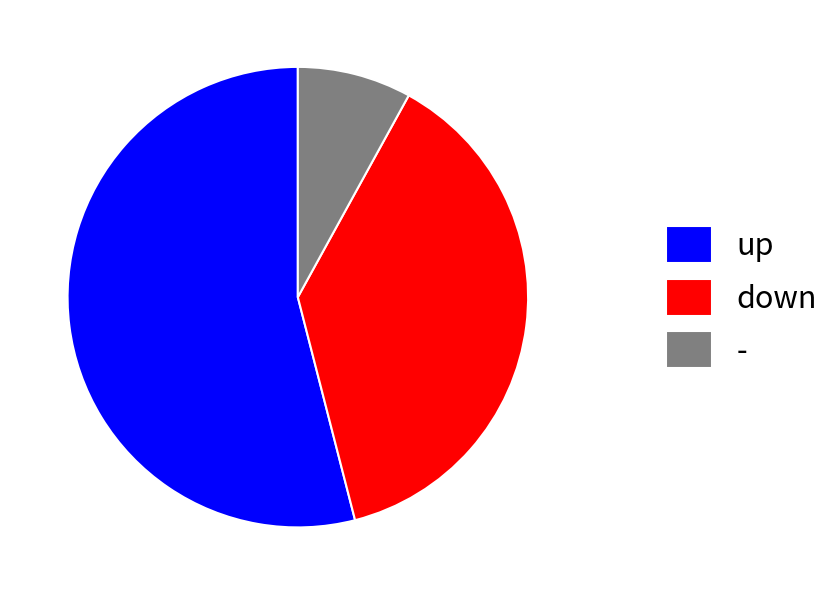

Rank the categories by value from lowest to highest.

-, down, up